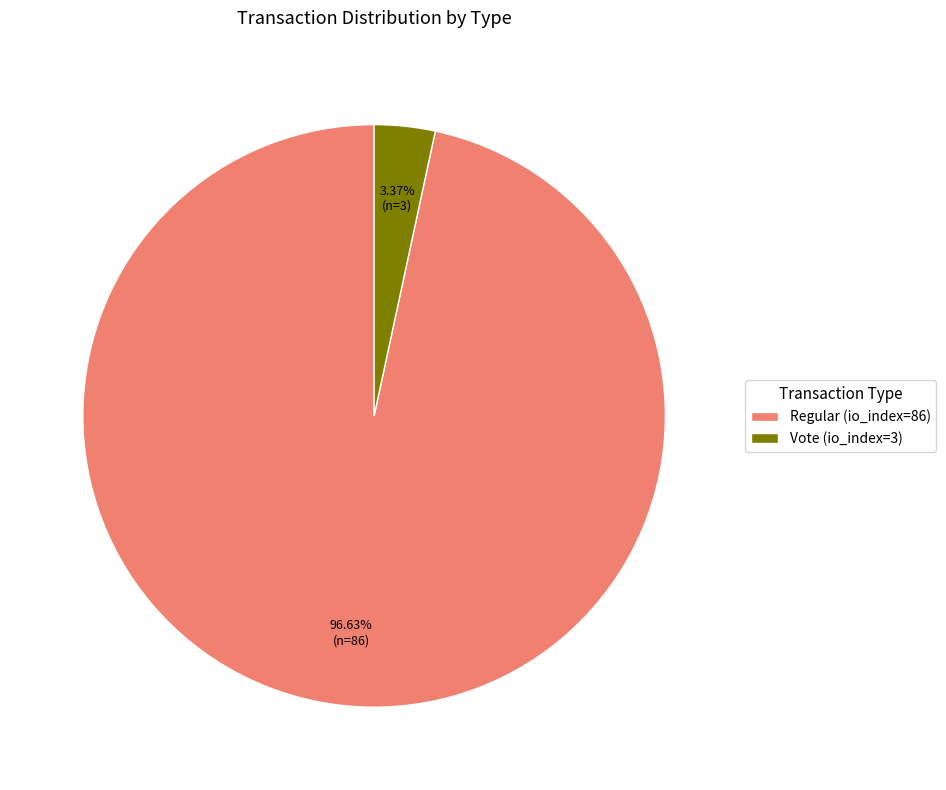

Rank the categories by value from lowest to highest.

Vote (io_index=3), Regular (io_index=86)